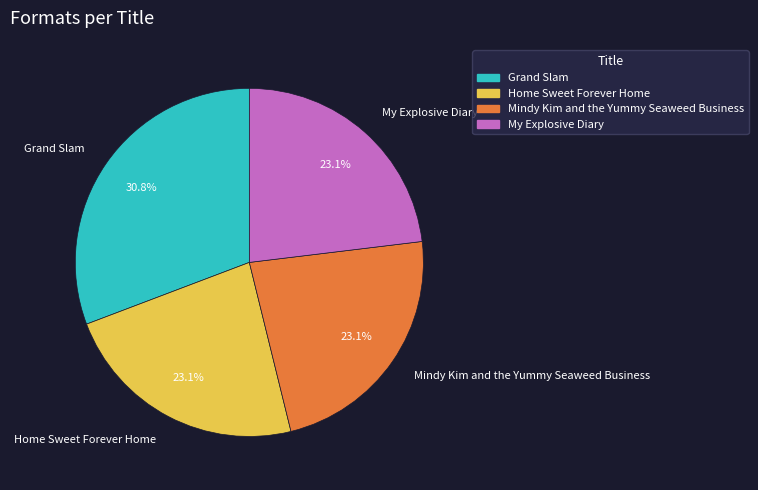

To the nearest percent, what is the difference between the largest and smallest slice percentages?

8%